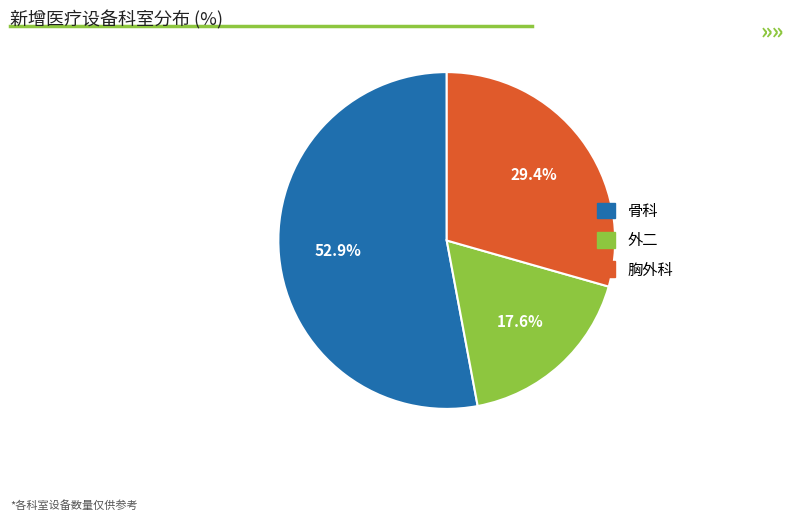

Is it true that 外二 is 18% of the pie?

True